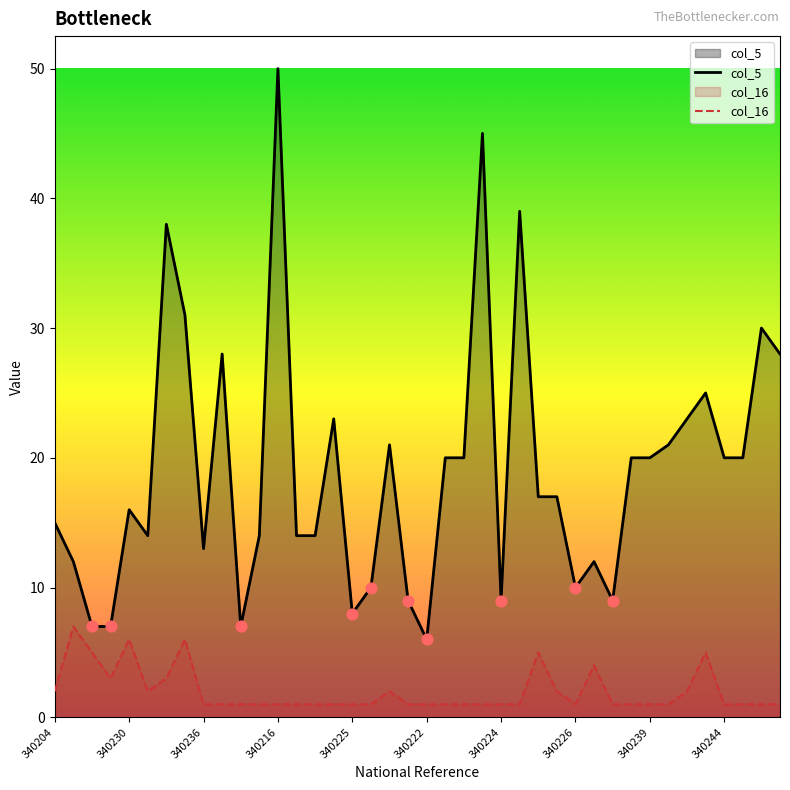

At which category is the sum across all series the highest?

340216